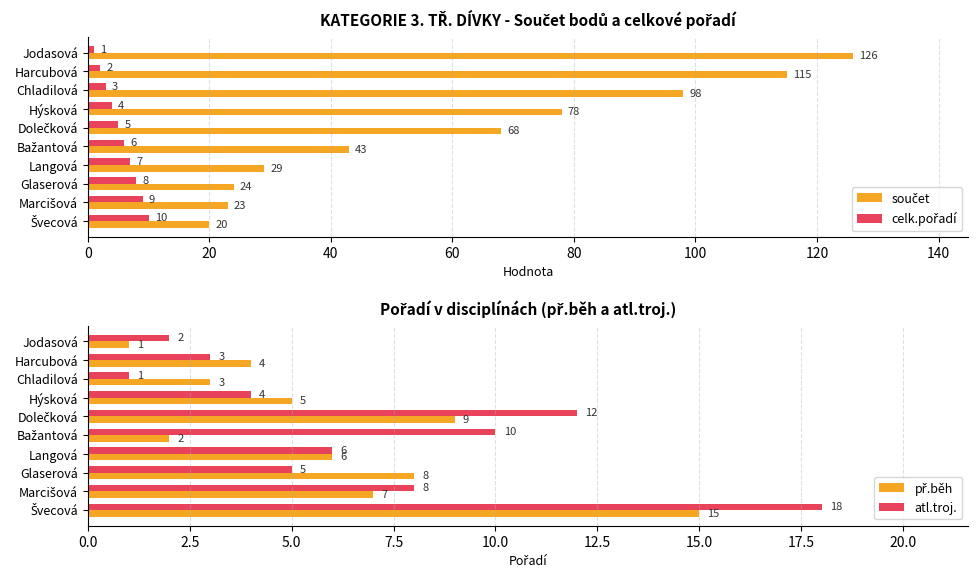

How many data points in atl.troj. are less than 6?

5